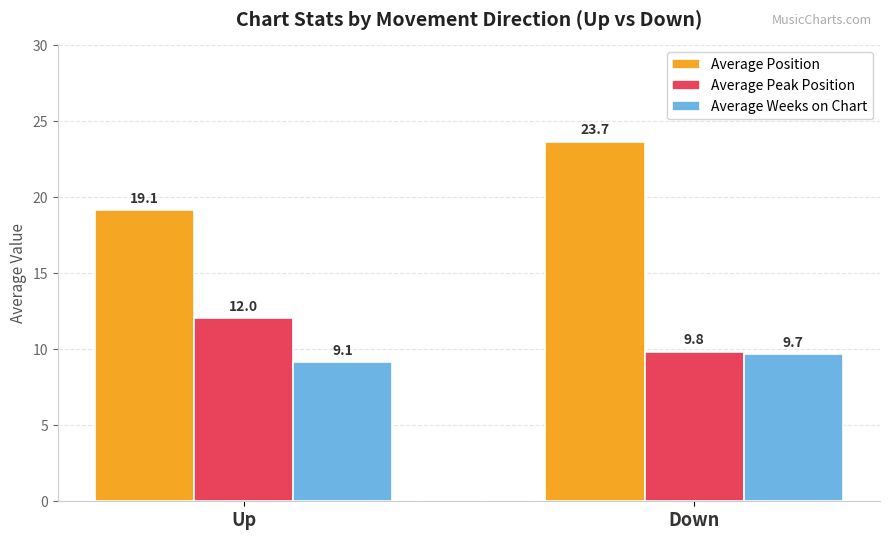

At which category is the sum across all series the highest?

Down